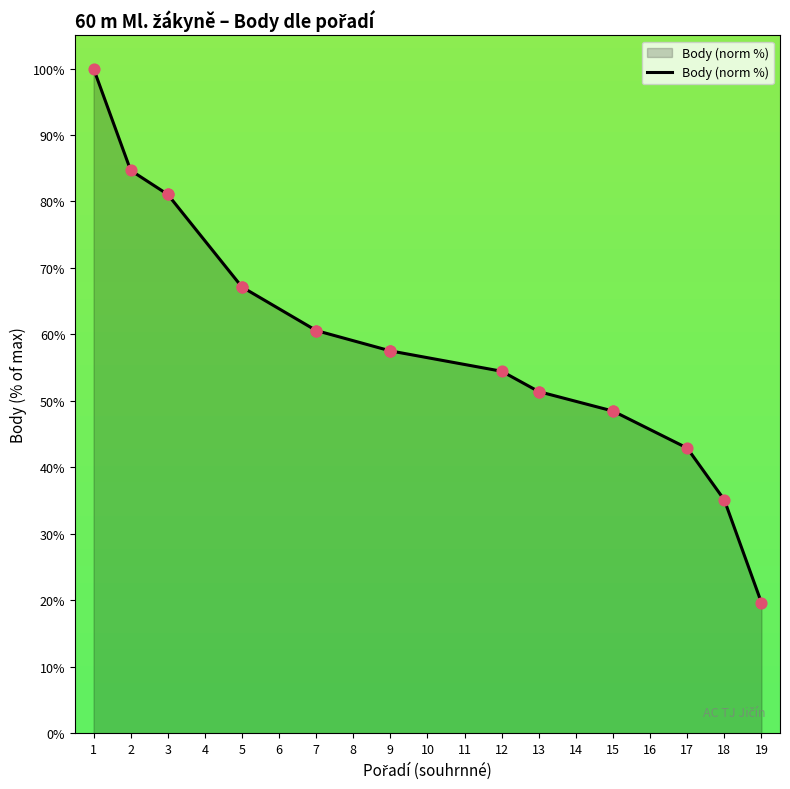

What is the change in value from 5 to 13?

-15.7